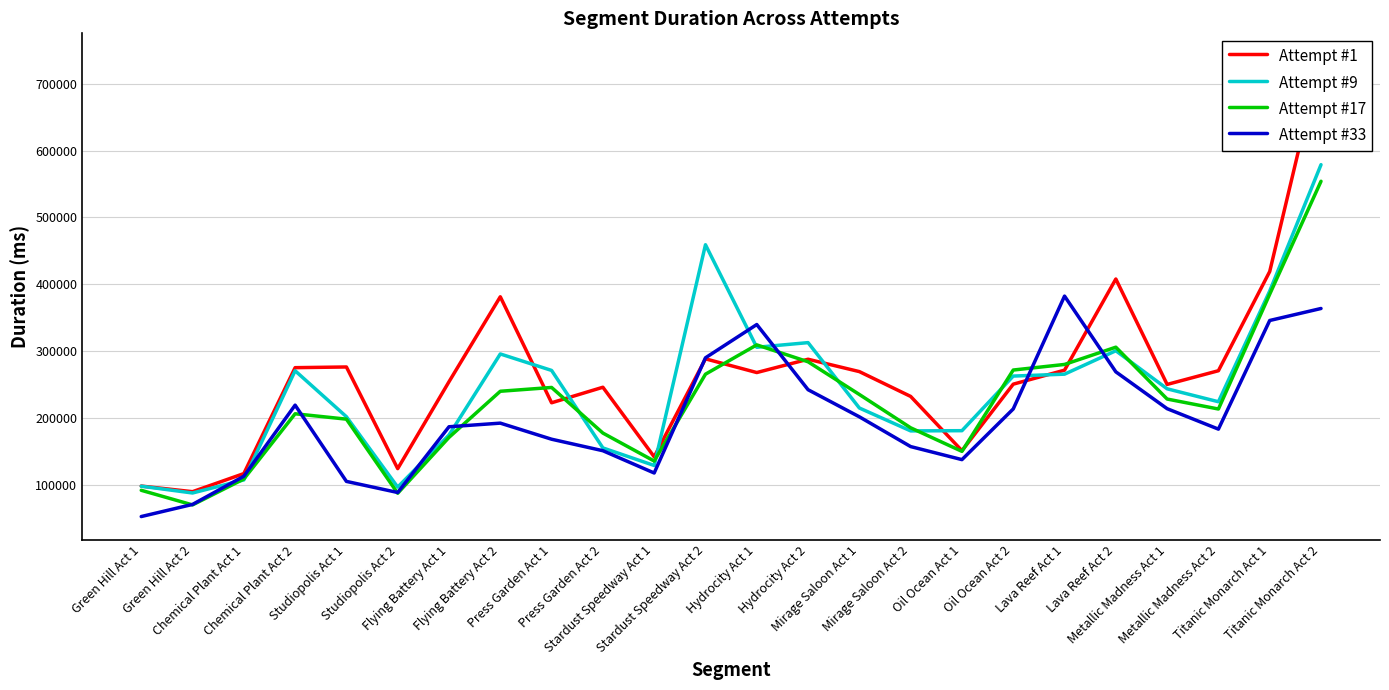

Between which two adjacent categories do Attempt #33 and Attempt #1 first intersect?

Stardust Speedway Act 1 and Stardust Speedway Act 2